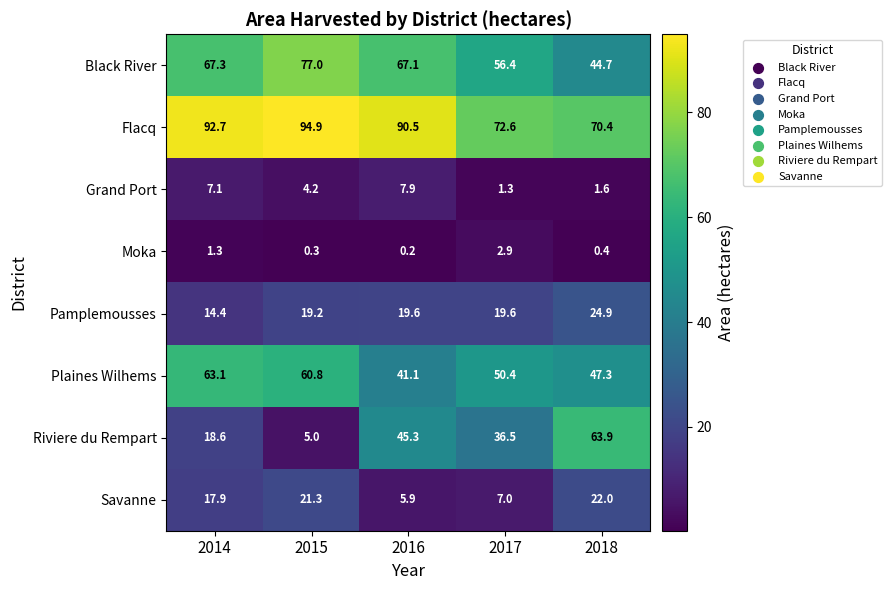

How many data points in Grand Port are less than 4?

2